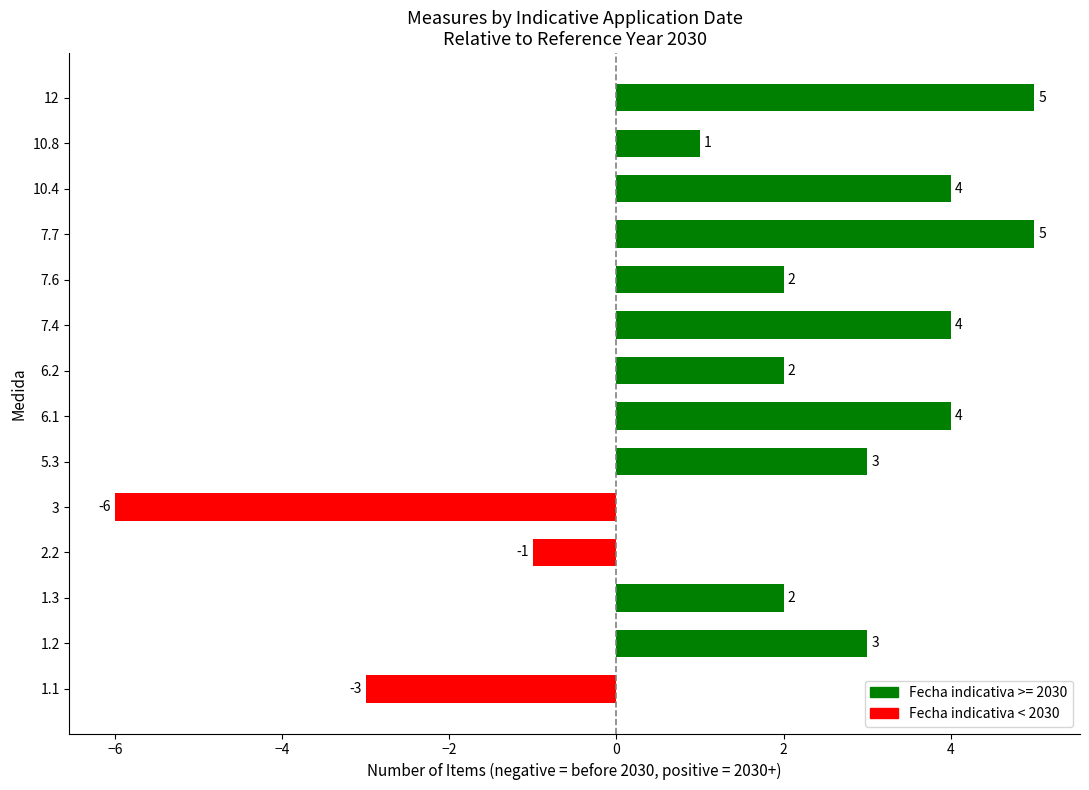

True or false: the data shows -3 at 1.1.

True